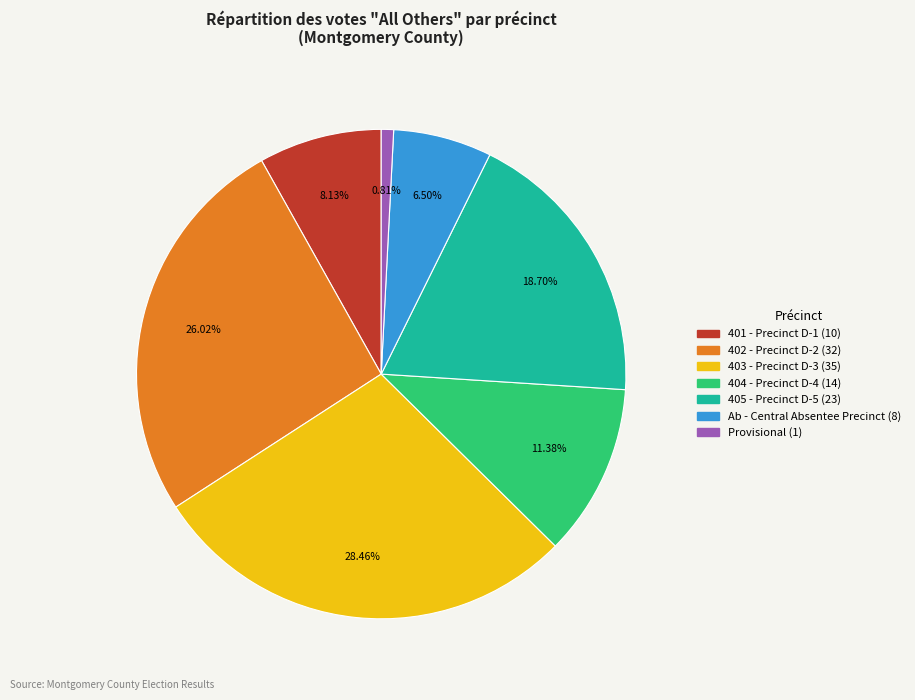

To the nearest percent, what is the difference between the 405 - Precinct D-5 and 403 - Precinct D-3 slice percentages?

10%